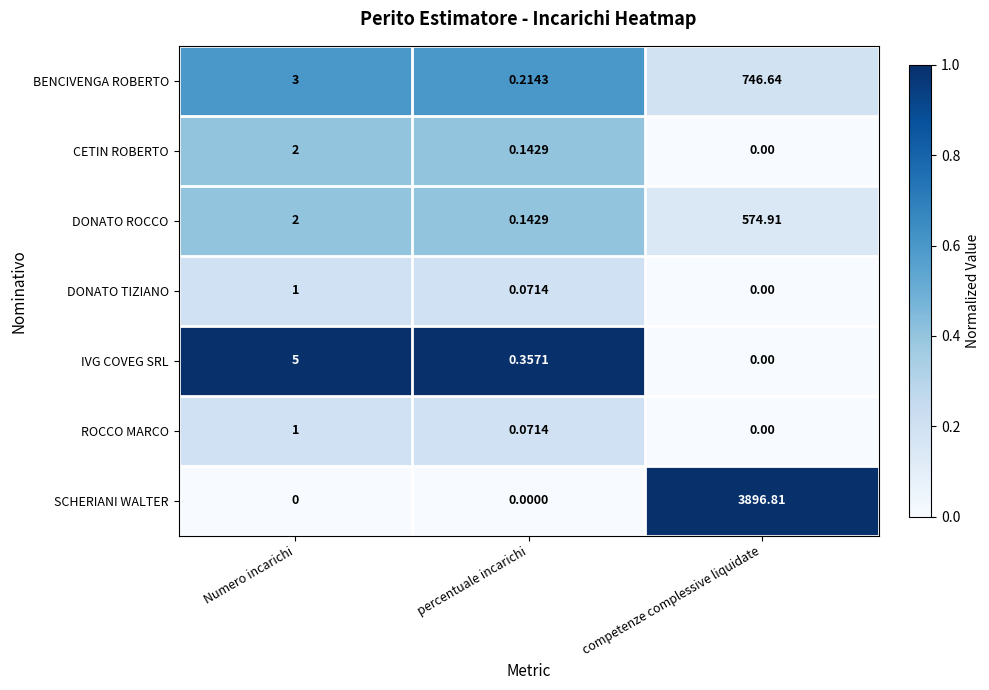

List the labels in order of DONATO TIZIANO value, smallest first.

competenze complessive liquidate, percentuale incarichi, Numero incarichi